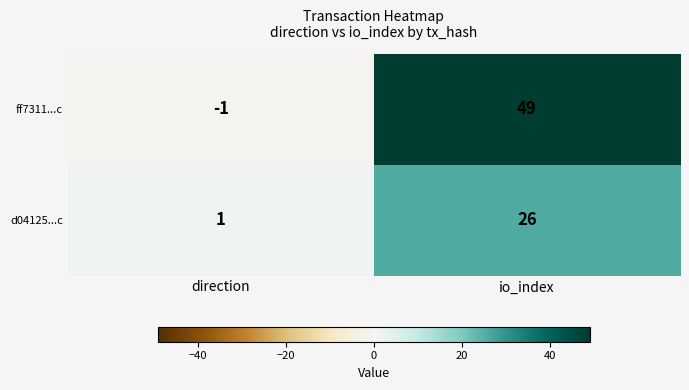

Which series has the largest range (max minus min)?

ff7311...c